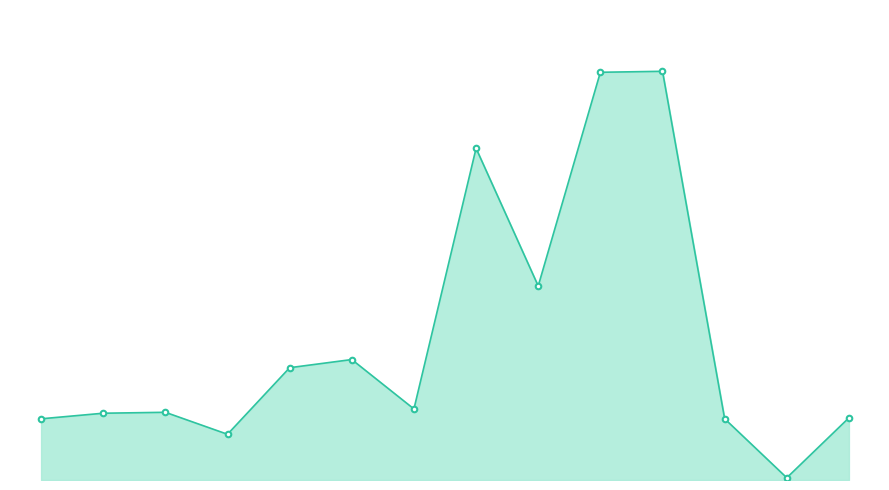

Reading left to right, extract all data points from this chart.

63.2	68.9	69.9	47.2	115.9	124.3	73.3	342.4	200.3	420.9	421.9	63.2	2.3	64.2